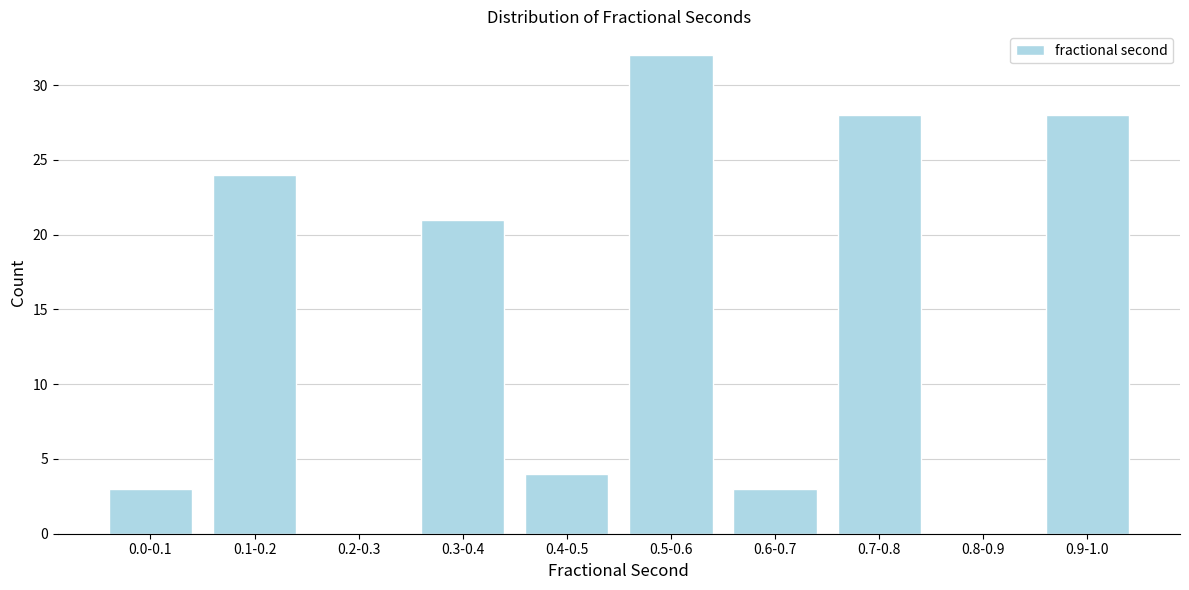

Reading left to right, list all the values displayed in this chart.

0.0-0.1=3	0.1-0.2=24	0.2-0.3=0	0.3-0.4=21	0.4-0.5=4	0.5-0.6=32	0.6-0.7=3	0.7-0.8=28	0.8-0.9=0	0.9-1.0=28